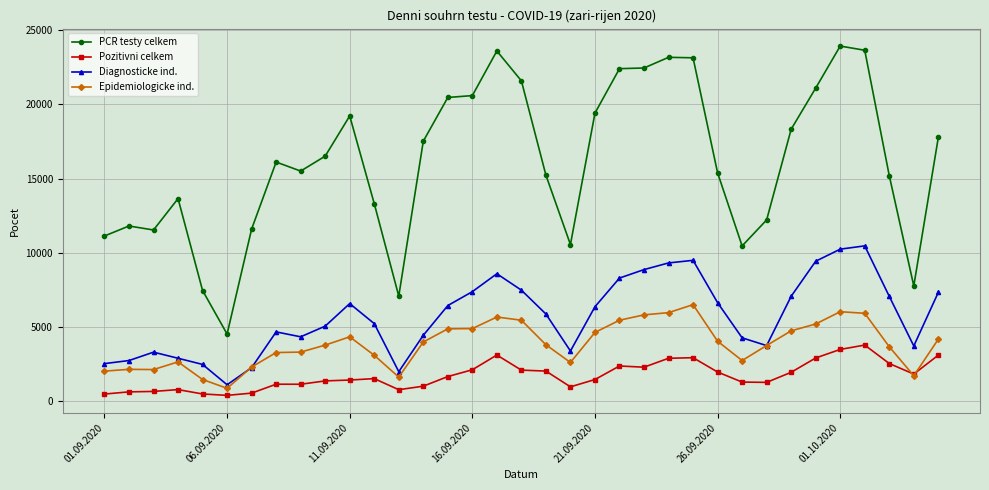

What is the value of the Diagnosticke ind. point at the 22nd from the left?

8305